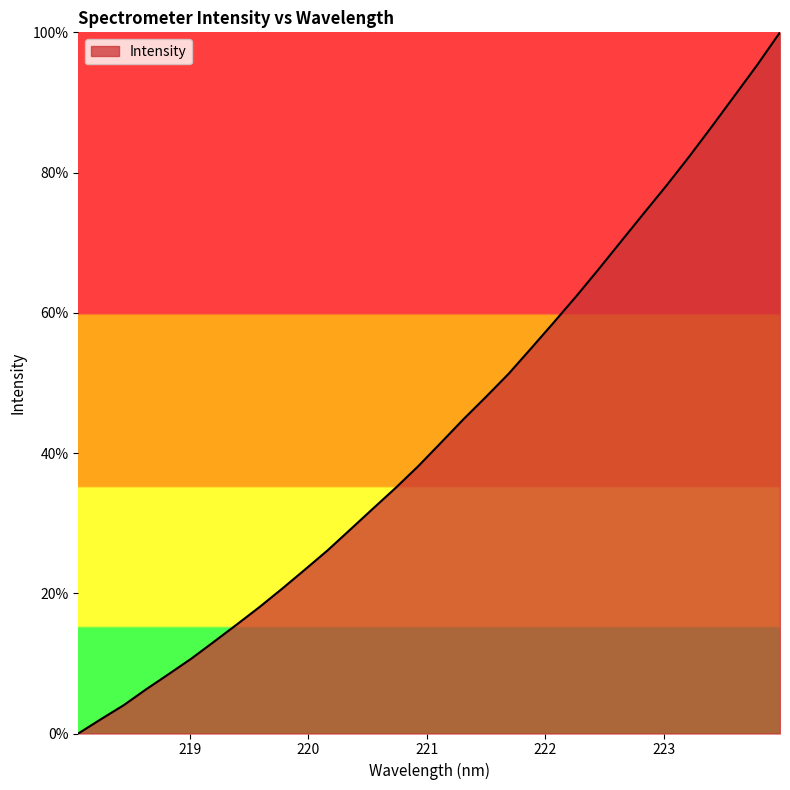

What is the greatest value displayed?

100.0